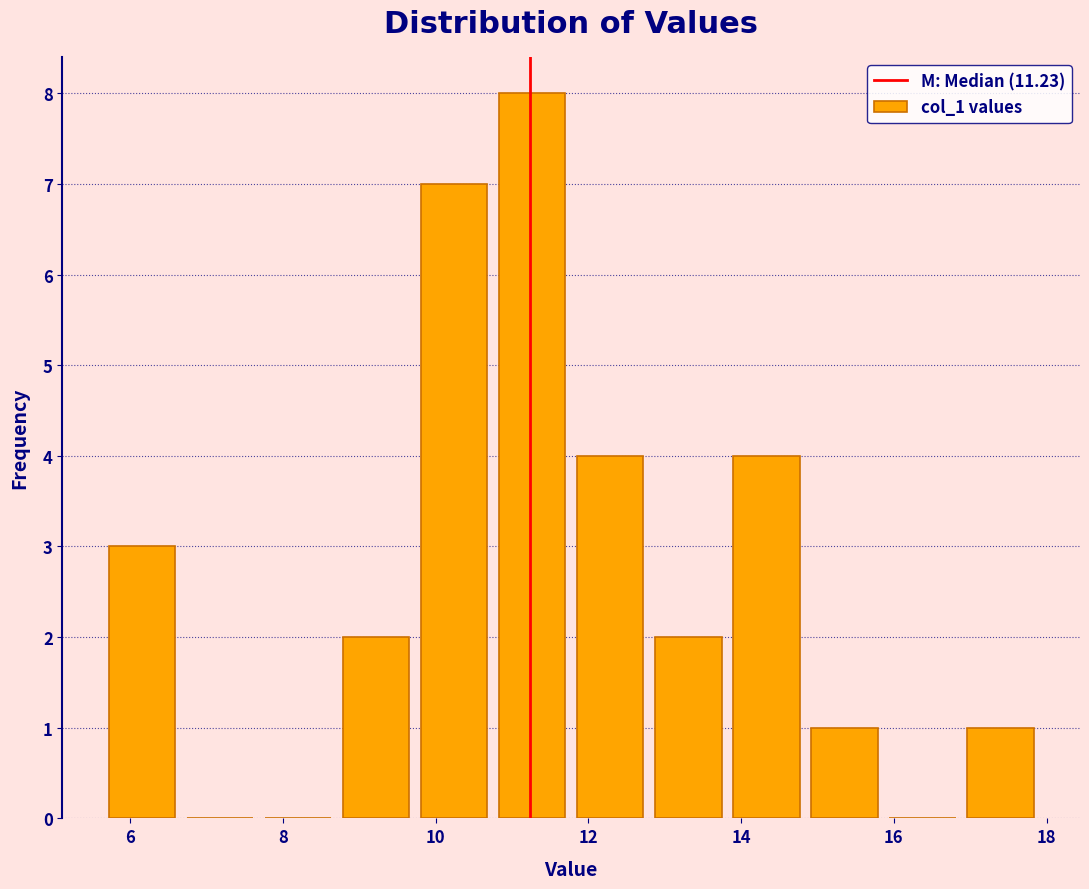

Which range on the x-axis has the tallest bar?

10.8 to 11.8